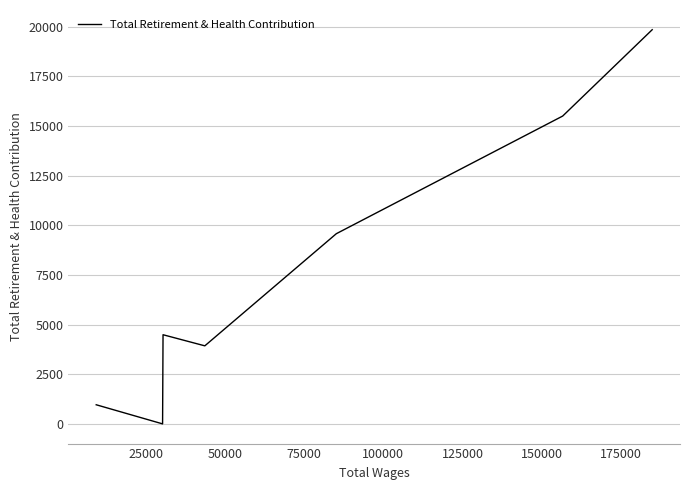

How many series are shown in this chart?

1